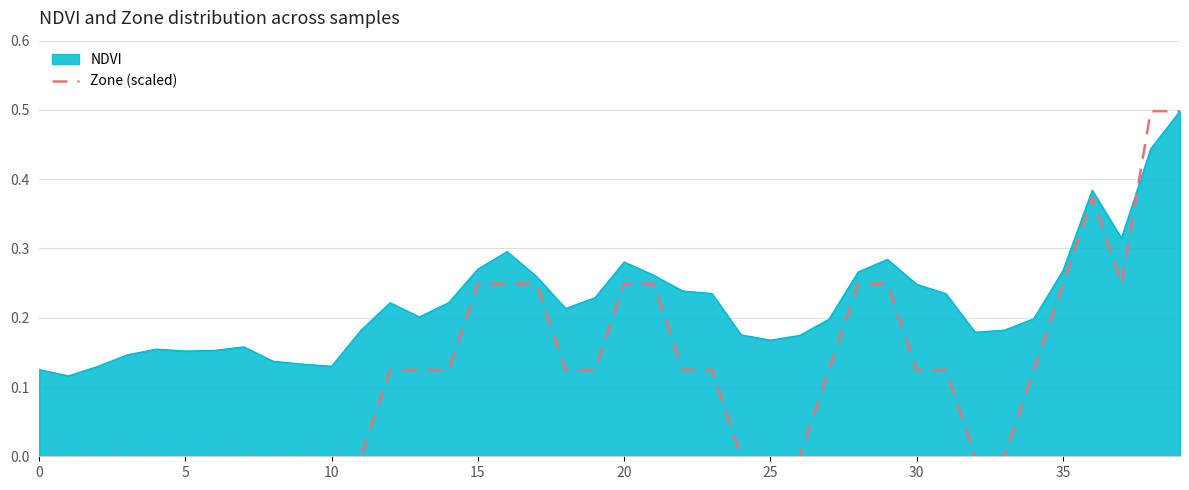

Rank the series by their average value, from lowest to highest.

Zone (scaled), NDVI